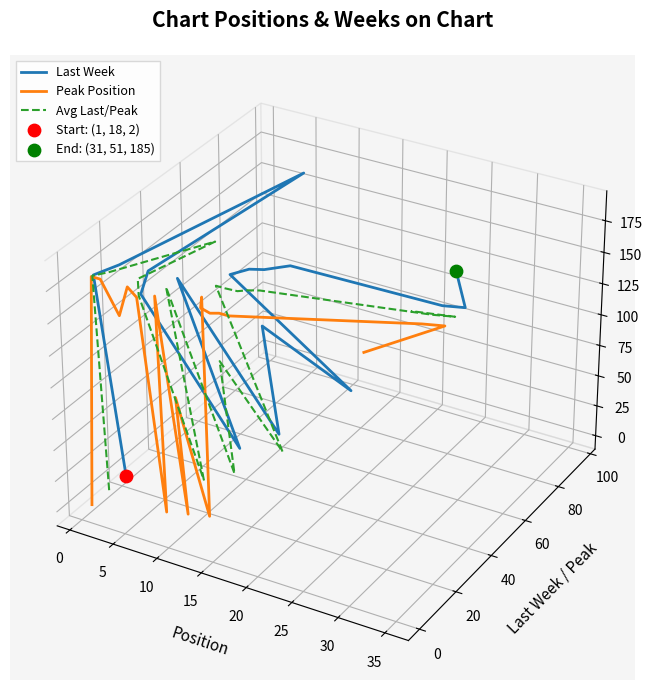

What are all the series names shown in the legend?

Last Week, Peak Position, Avg Last/Peak